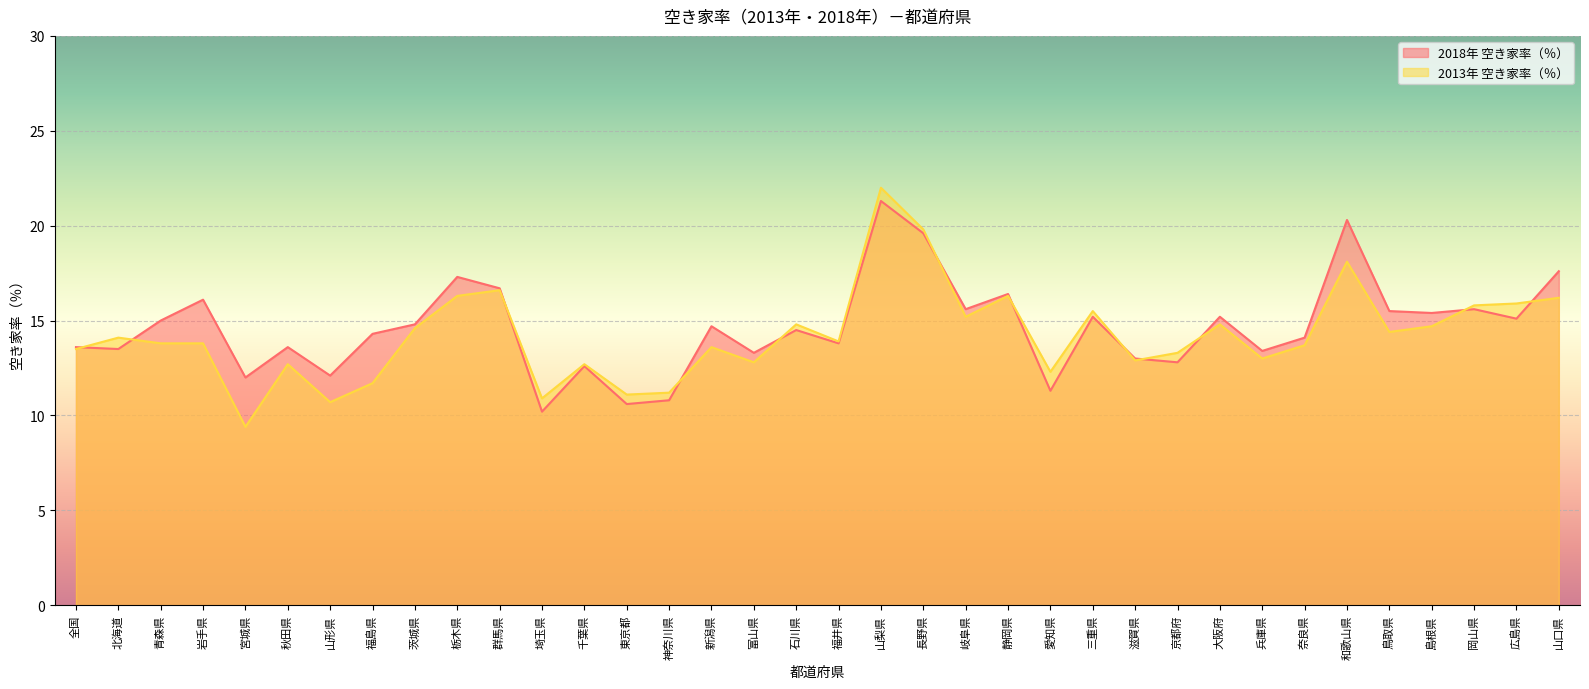

Rank the series at 東京都 from lowest to highest value.

2018年 空き家率（％）, 2013年 空き家率（％）